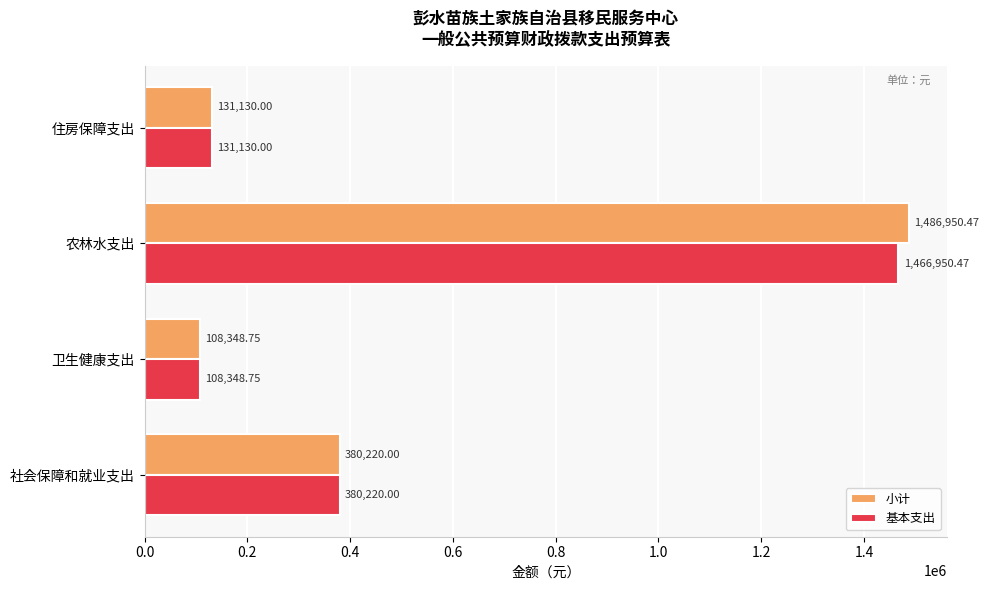

What is the difference between the 基本支出 values at 住房保障支出 and 社会保障和就业支出?

249090.0